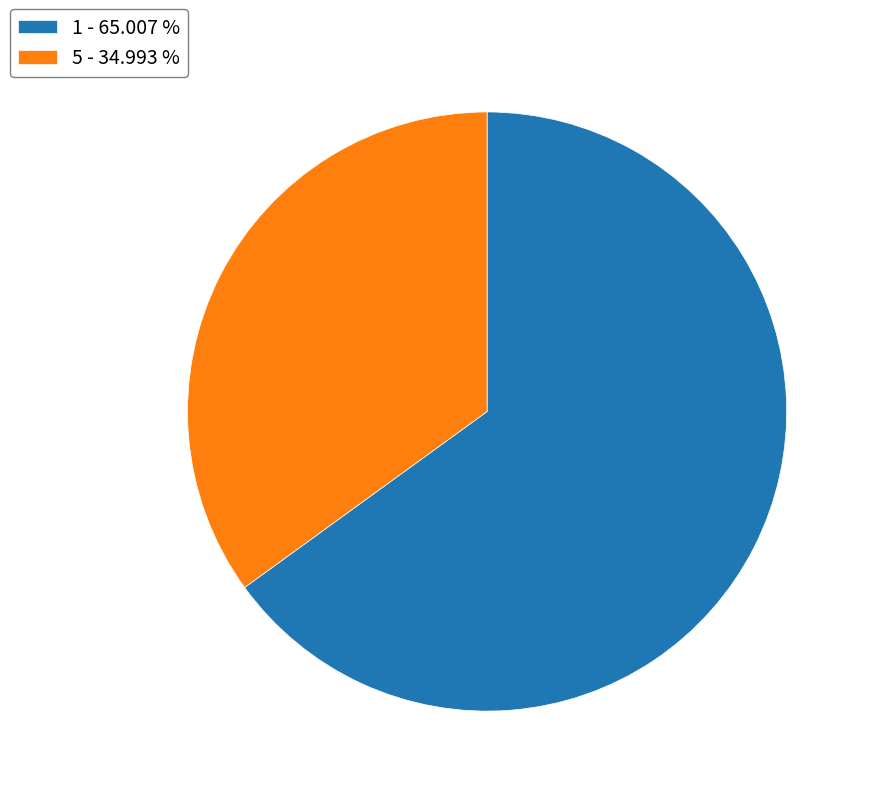

The 1 slice represents 65% of the pie. True or false?

True